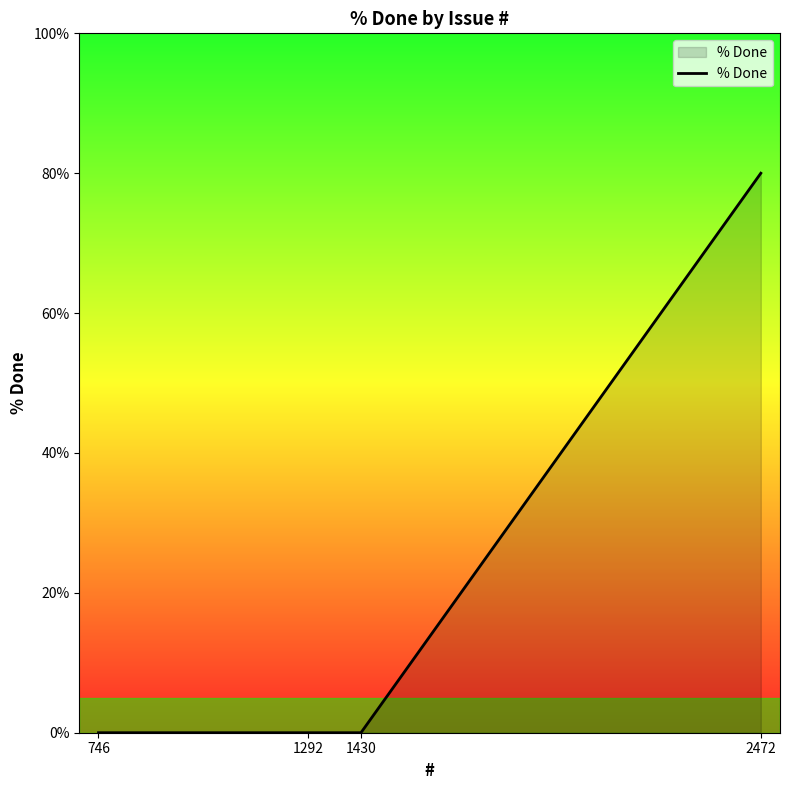

True or false: there are more than 2 points higher than both neighbors.

False